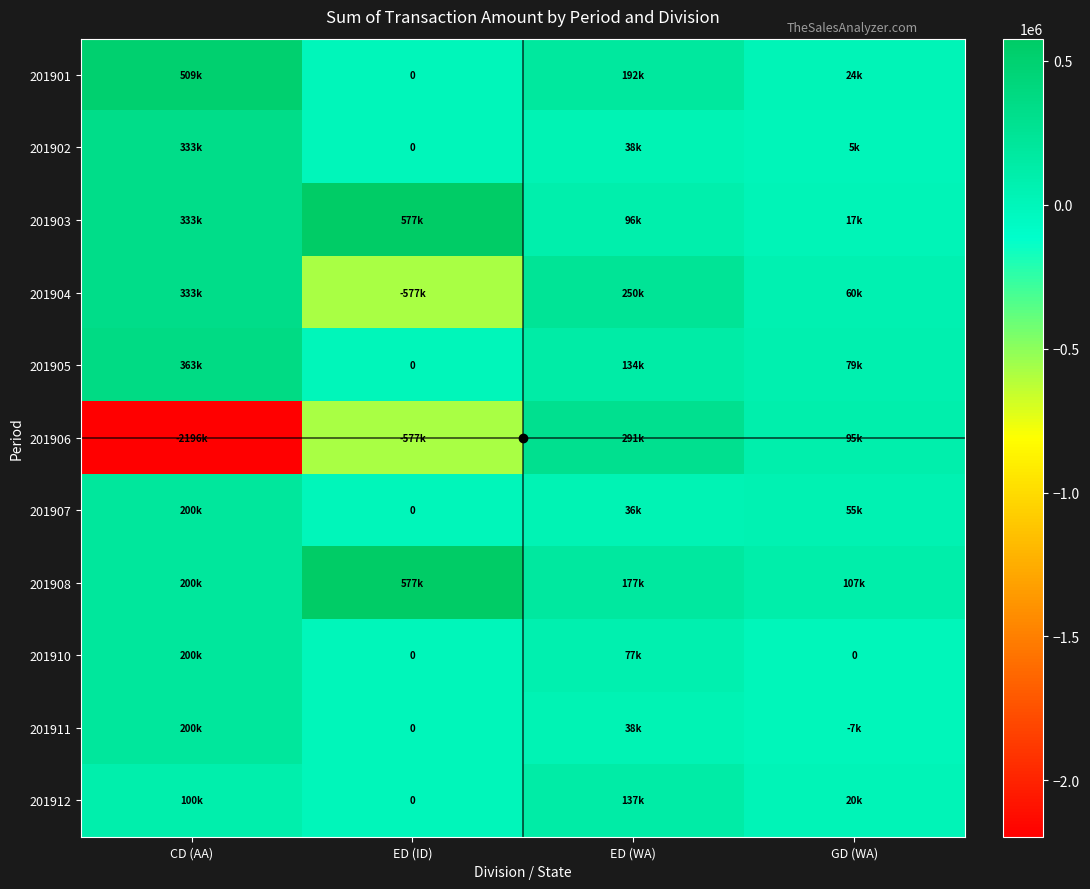

List the series in order of their peak value, lowest first.

201912, 201907, 201910, 201911, 201906, 201902, 201904, 201905, 201901, 201903, 201908